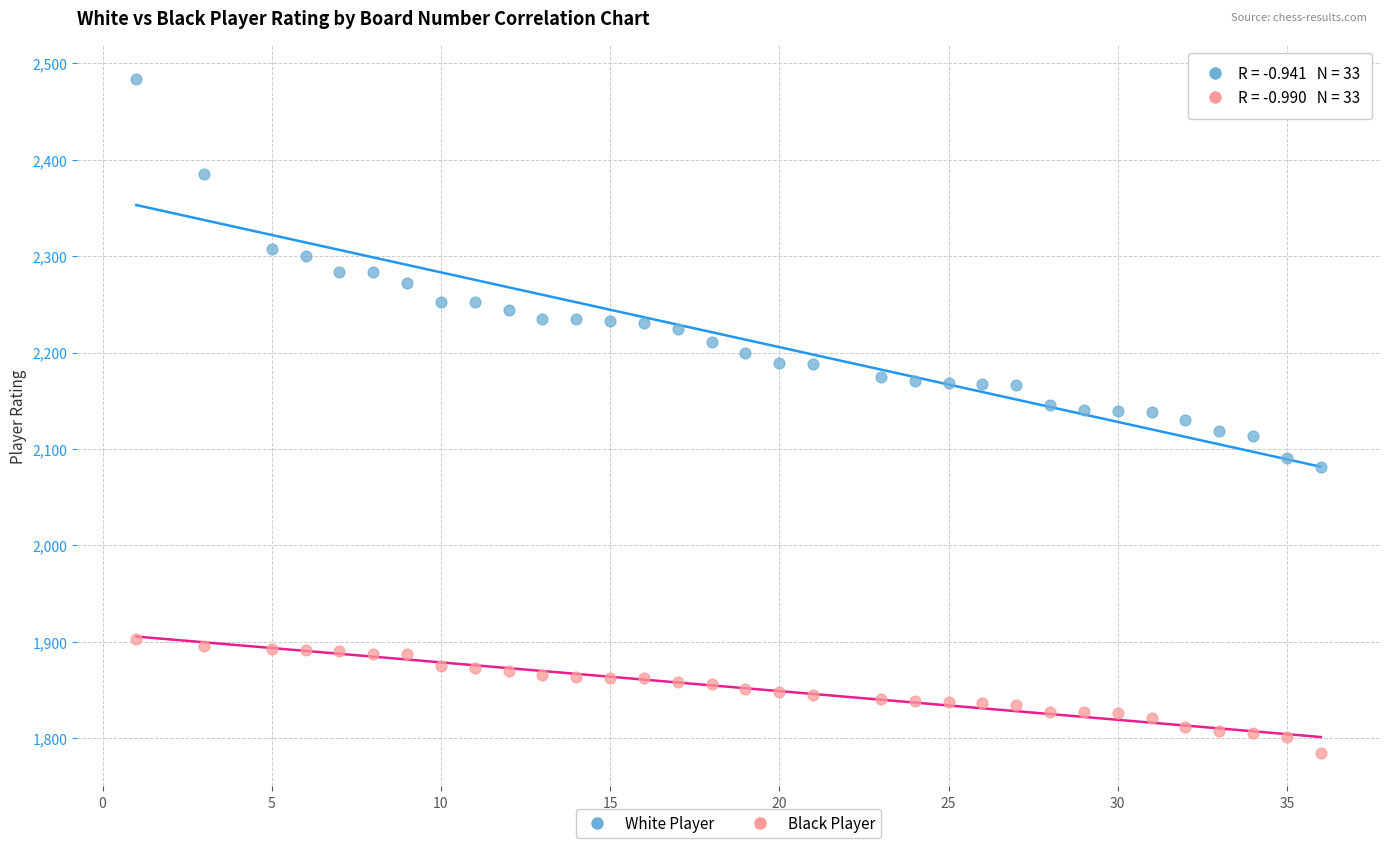

What are all the series names shown in the legend?

White Player, Black Player